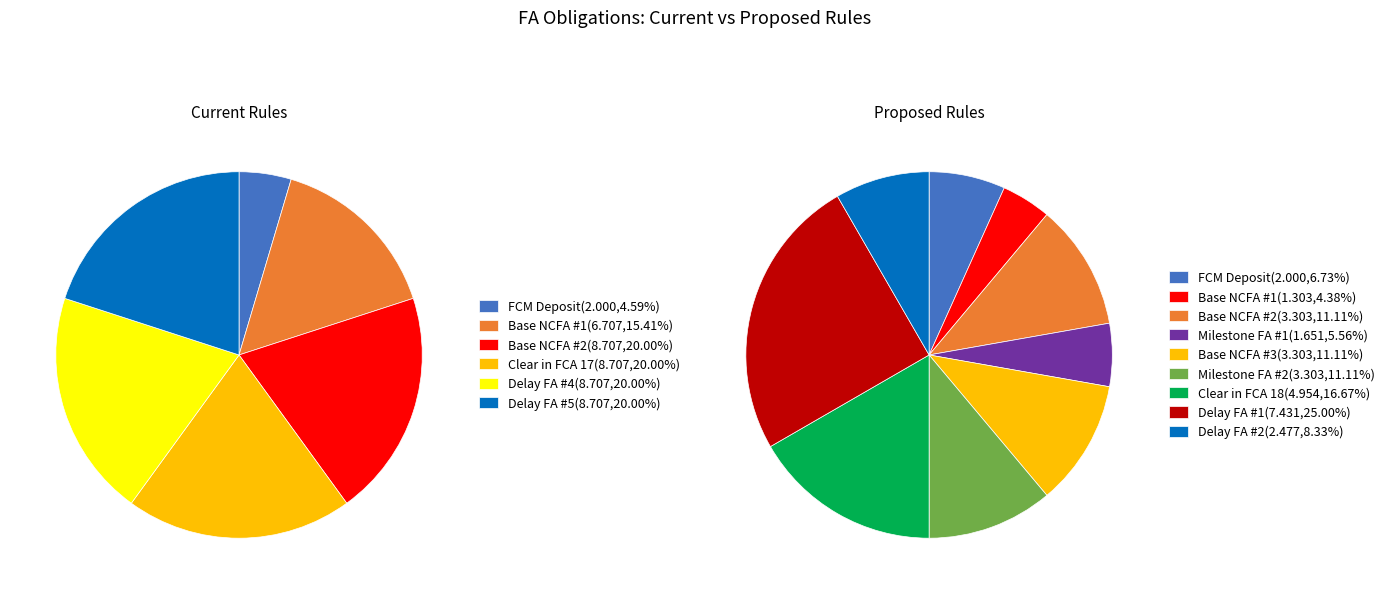

Count the number of slices in the pie.

15